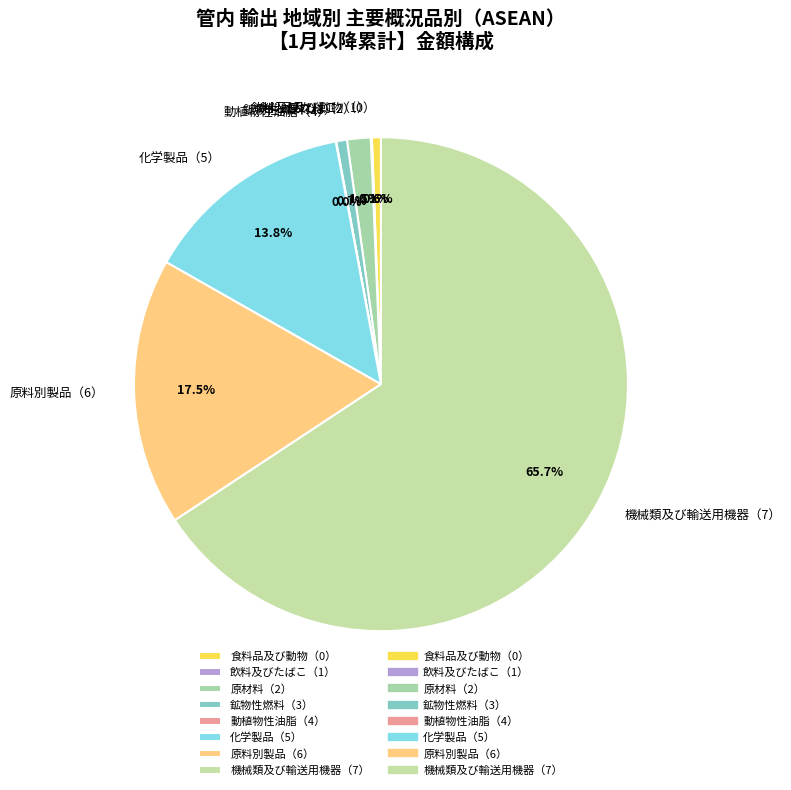

Approximately how many times larger is the value at 機械類及び輸送用機器（7） compared to 原料別製品（6）?

3.8